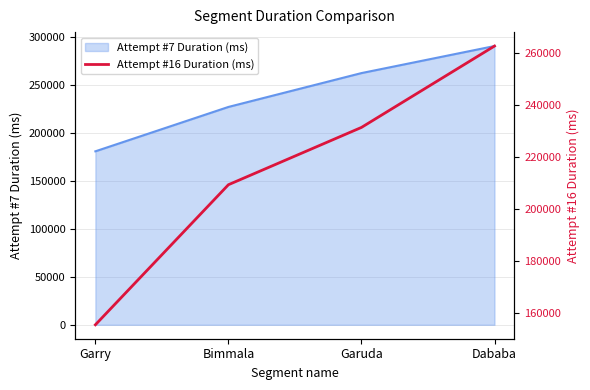

The value of Attempt #7 Duration (ms) at Bimmala is 341849. True or false?

False